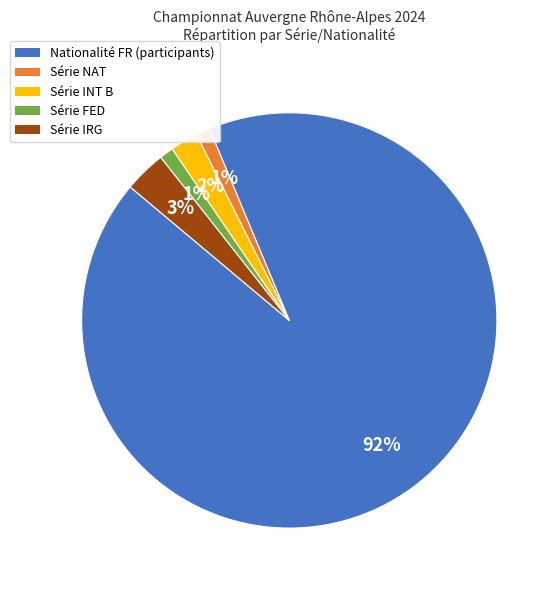

Is there a majority slice in this chart?

Yes